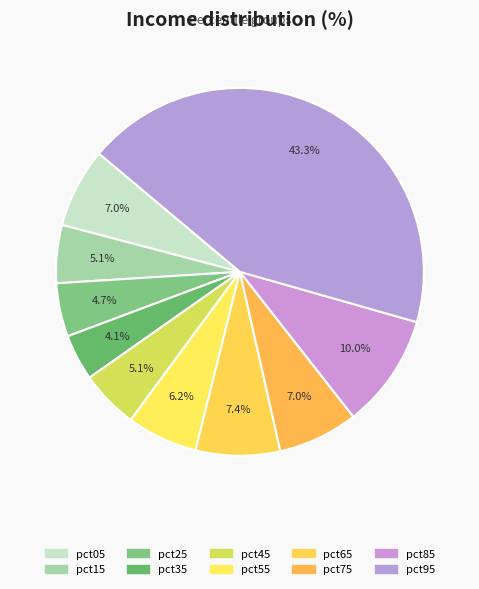

How many segments does this pie chart have?

10